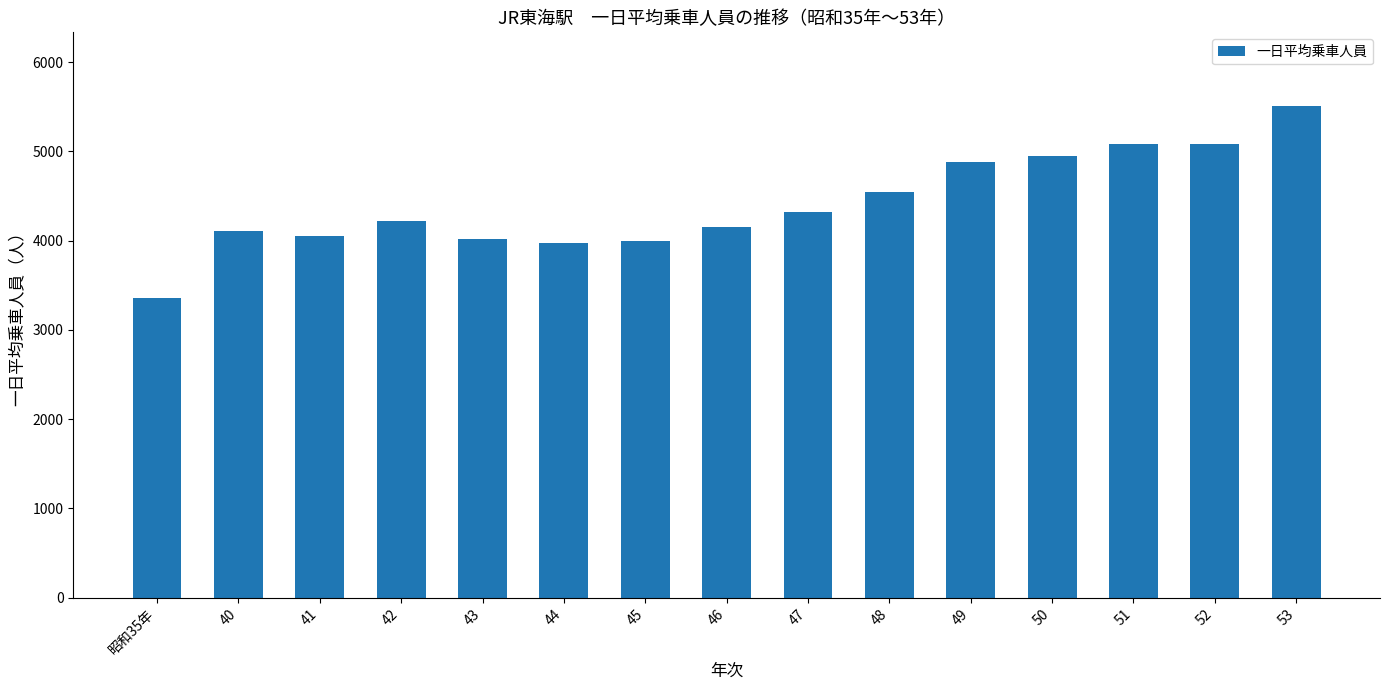

Which has a higher value, 53 or 45?

53